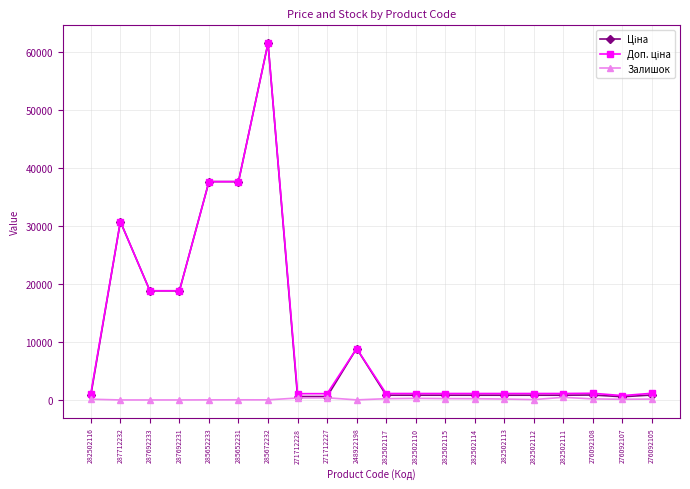

What is the difference between the highest and lowest values at 287692233?

18796.8